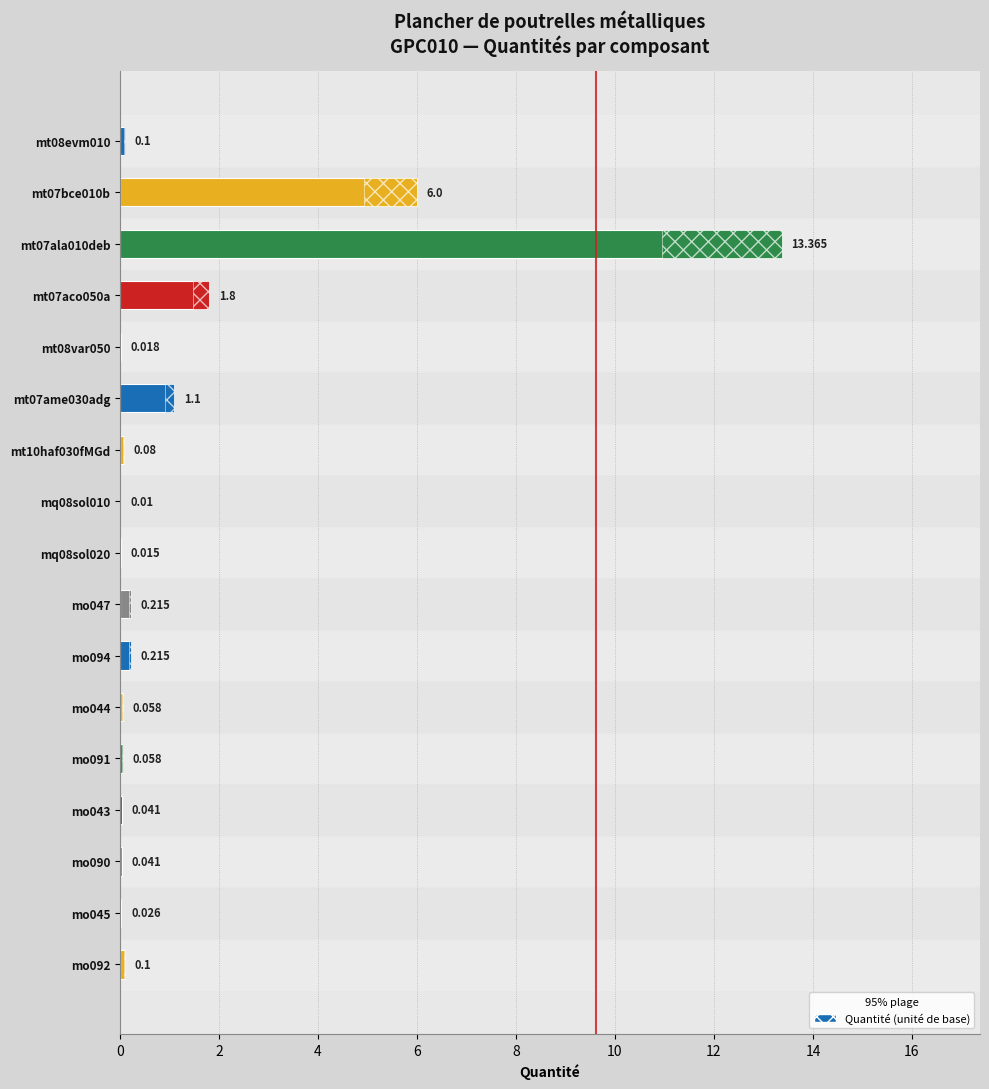

Is it true that the value at mq08sol010 is 0.0?

False